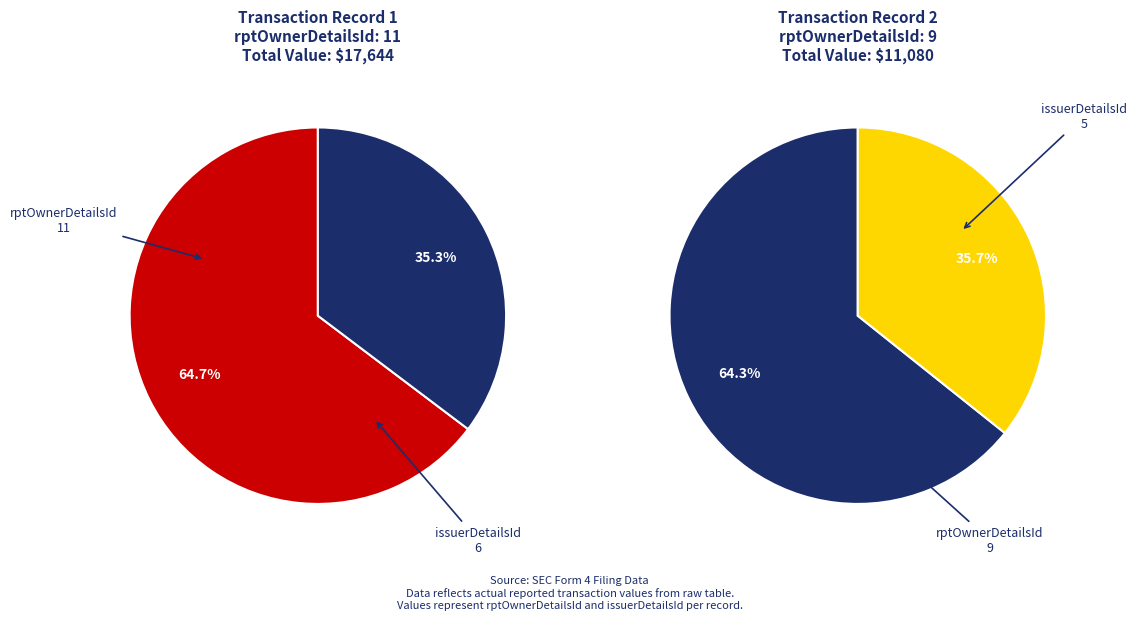

Combined, do rptOwnerDetailsId: 11 and rptOwnerDetailsId: 9 account for over 50%?

Yes